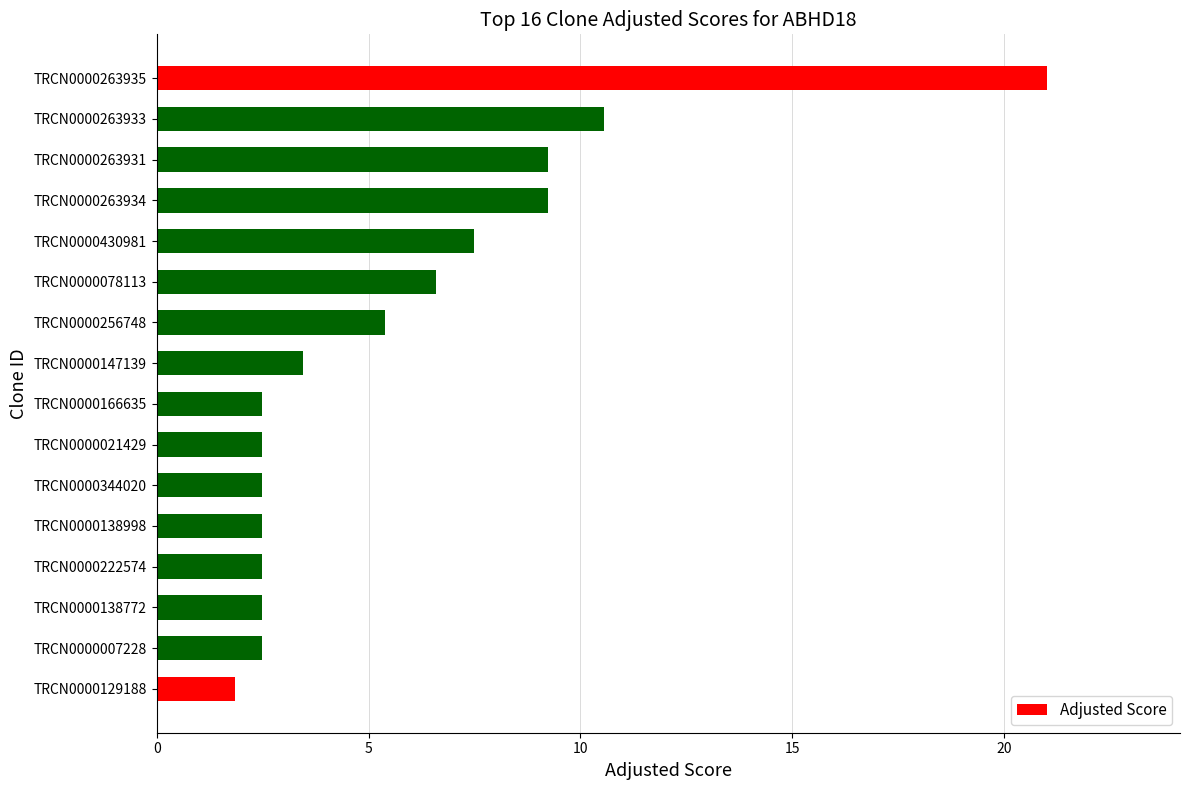

What is the difference between the maximum and minimum values?

19.2